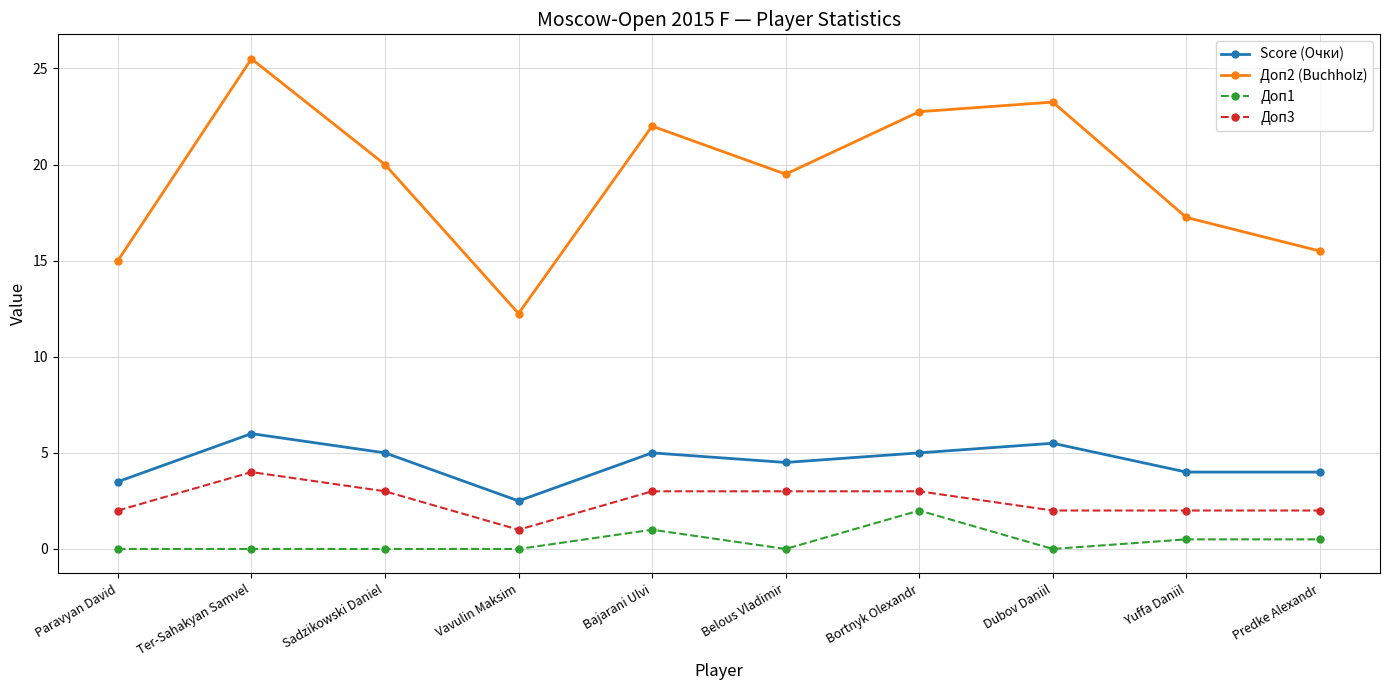

What is the difference between the Score (Очки) values at Paravyan David and Belous Vladimir?

1.0